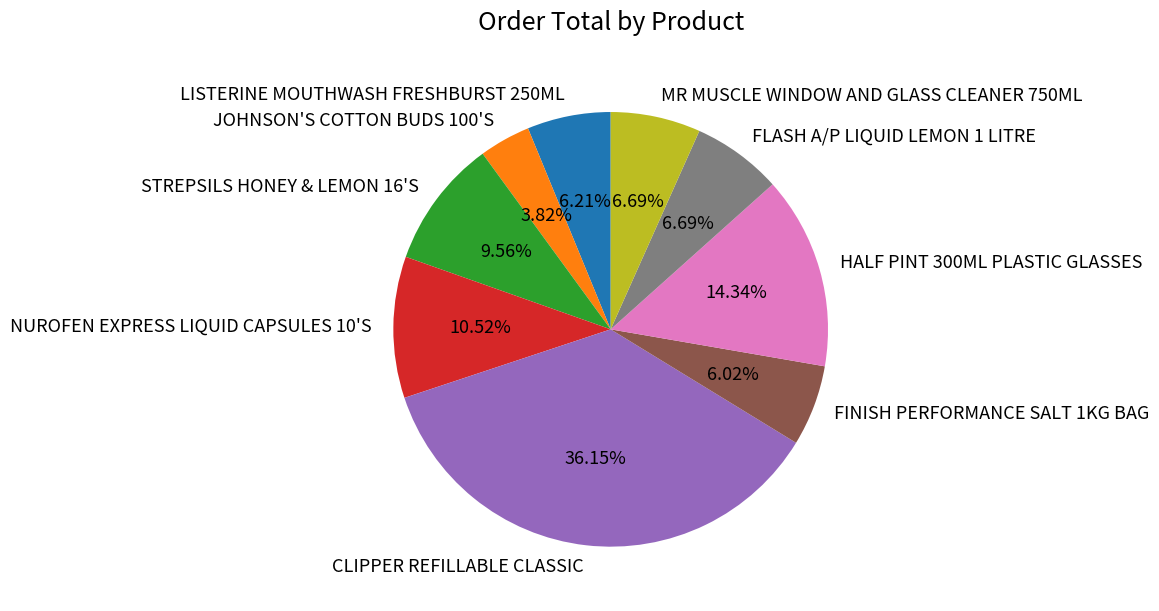

Count the number of slices in the pie.

9